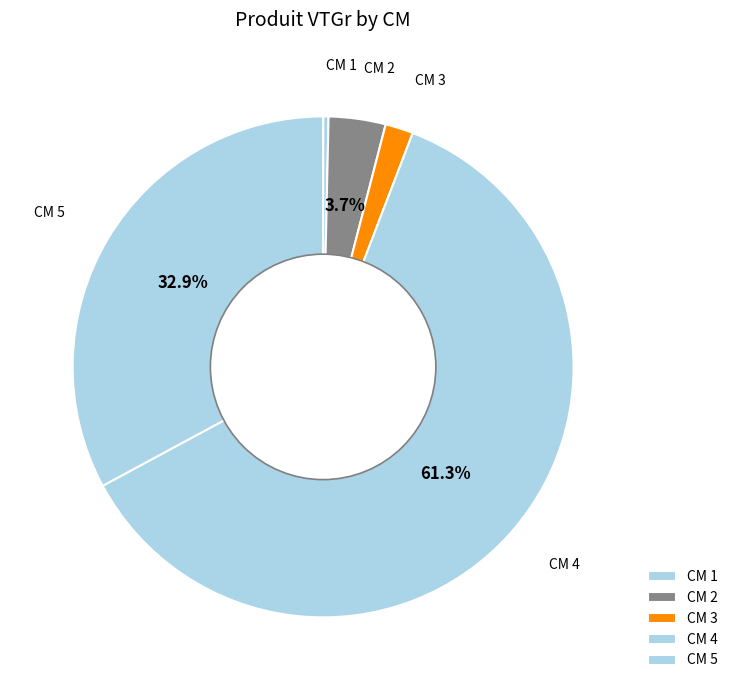

Count the number of slices in the pie.

5